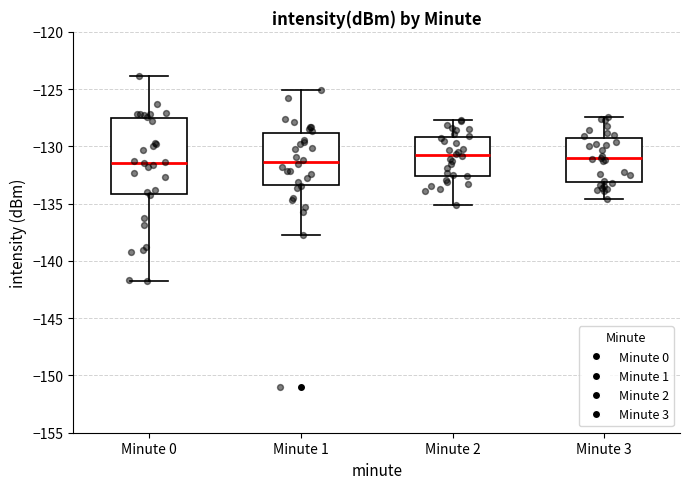

Which box is the tallest, from its lower edge to its upper edge?

Minute 0